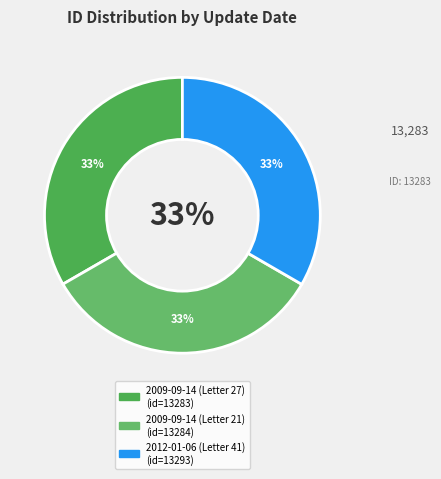

What percentage is the 2009-09-14 (Letter 21) slice, to the nearest percent?

33%